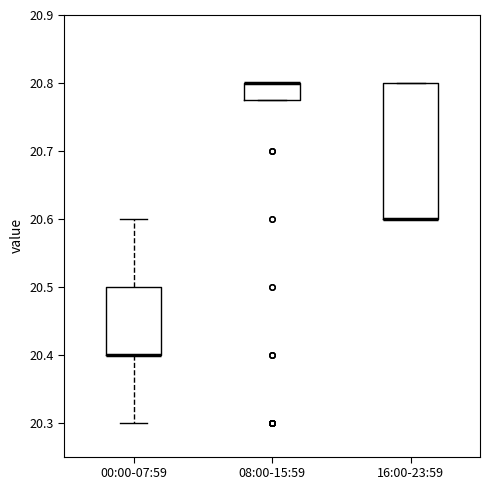

Where is the upper edge of the box for 16:00-23:59 on the y-axis? The values are not printed on the chart, so give them approximately, as read against the axis.

20.80